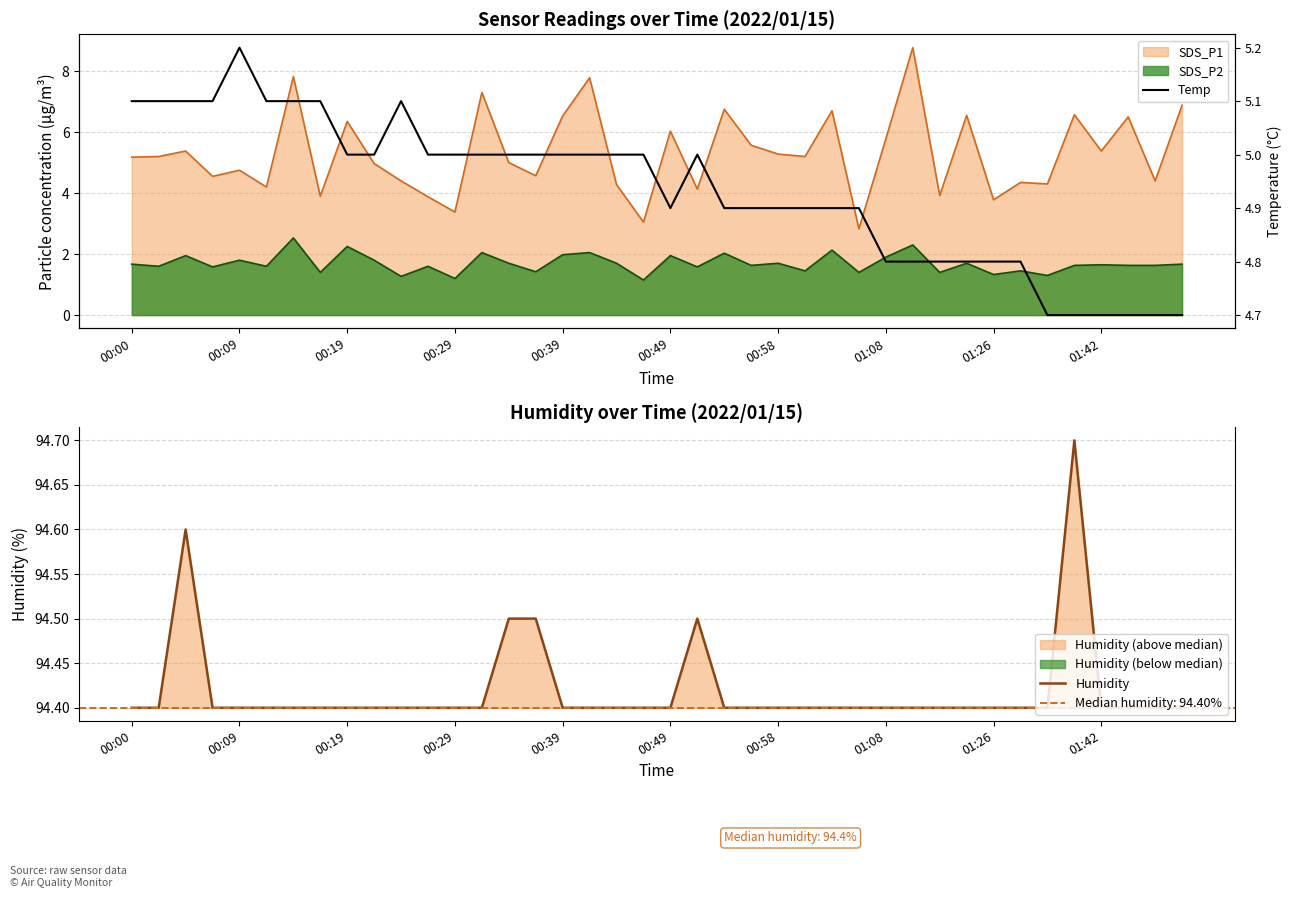

What is the difference between the Temp values at 25 and 38?

0.2